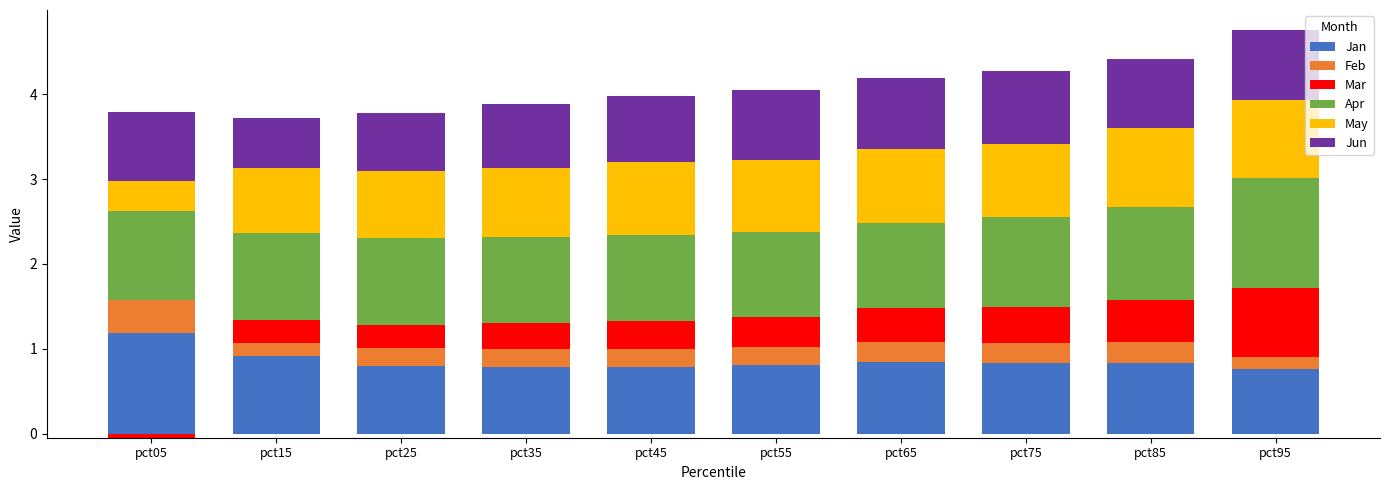

At which label is Mar closest to 0?

pct05